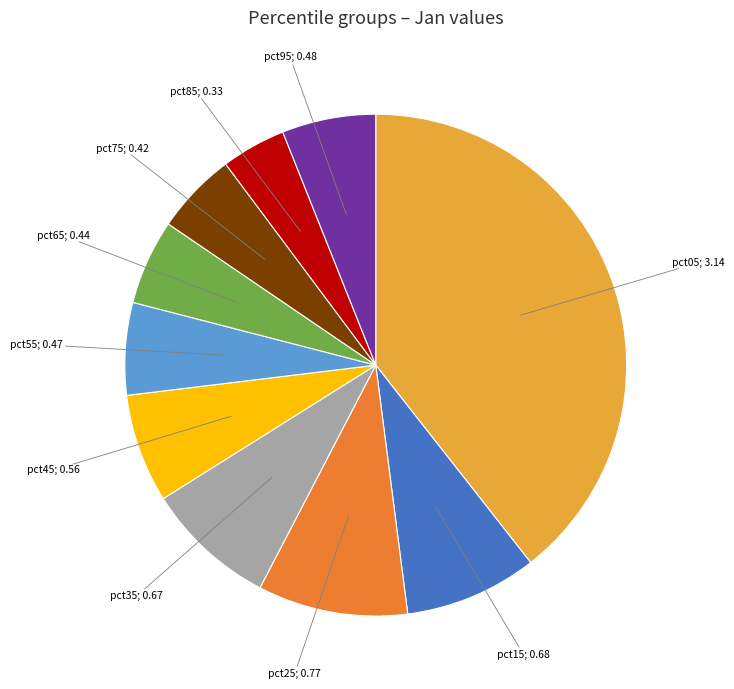

Is there any slice that represents more than half of the pie?

No